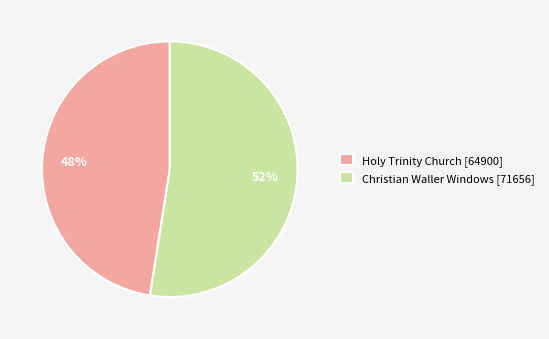

What percentage is the Holy Trinity Church slice, to the nearest percent?

48%